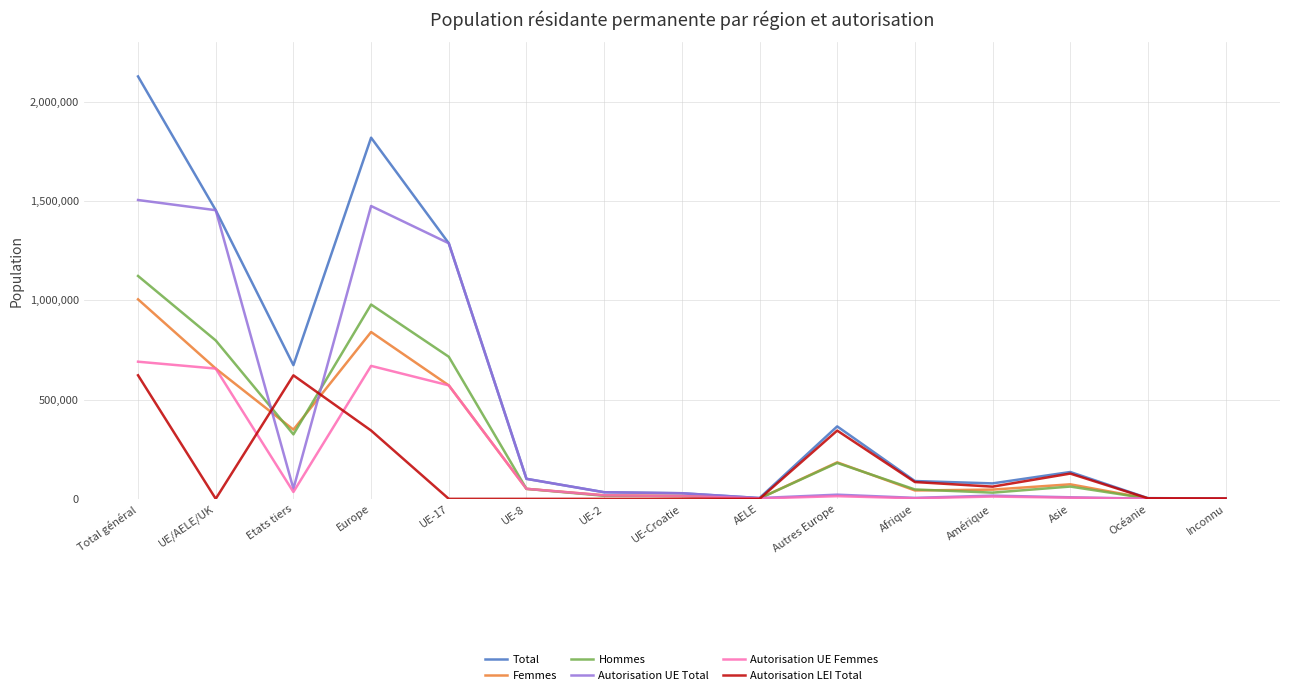

Is it true that Total equals 89765 at Afrique?

True